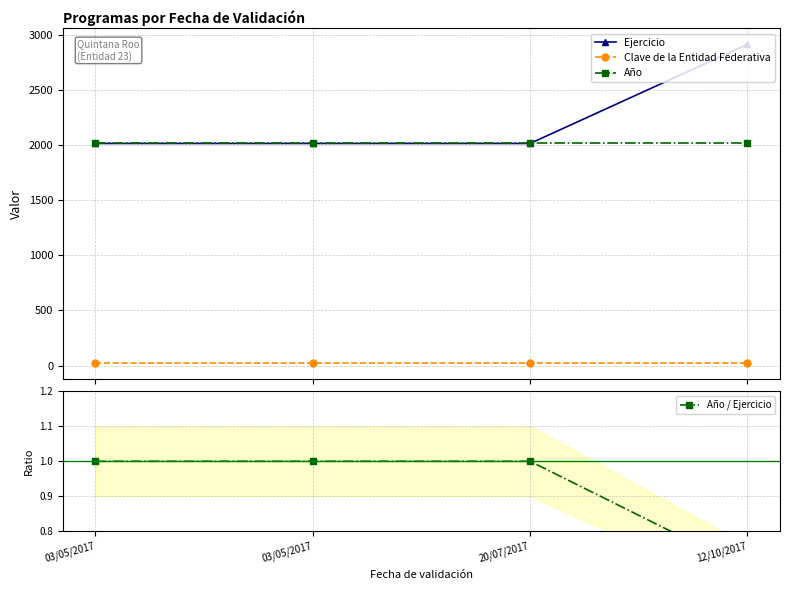

Is this an area chart (filled region under the line)?

No